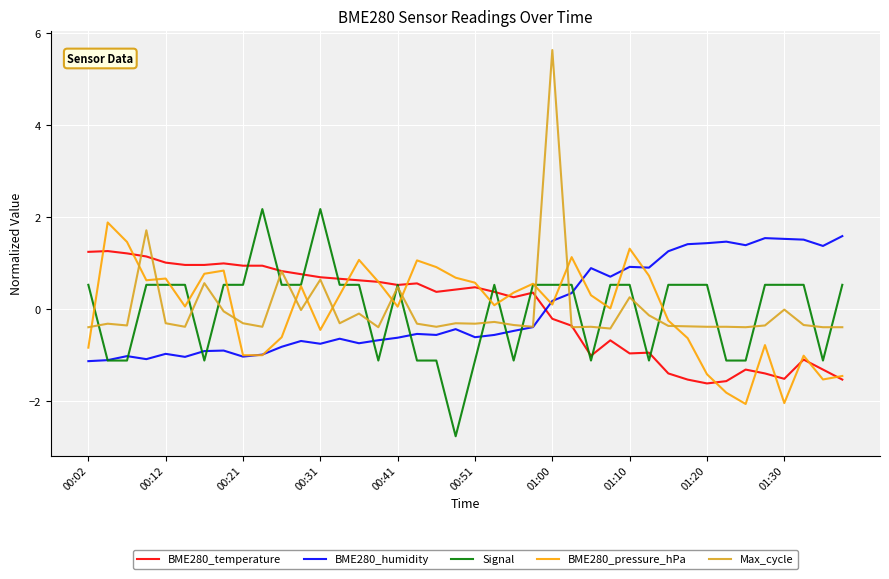

List the series in order of their peak value, lowest first.

BME280_temperature, BME280_humidity, BME280_pressure_hPa, Signal, Max_cycle